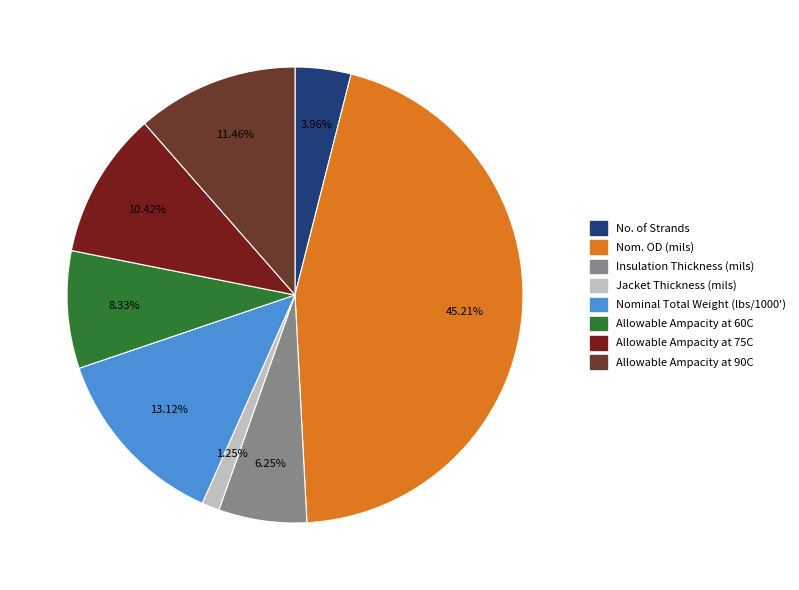

What is the smallest slice in the pie chart?

Jacket Thickness (mils)